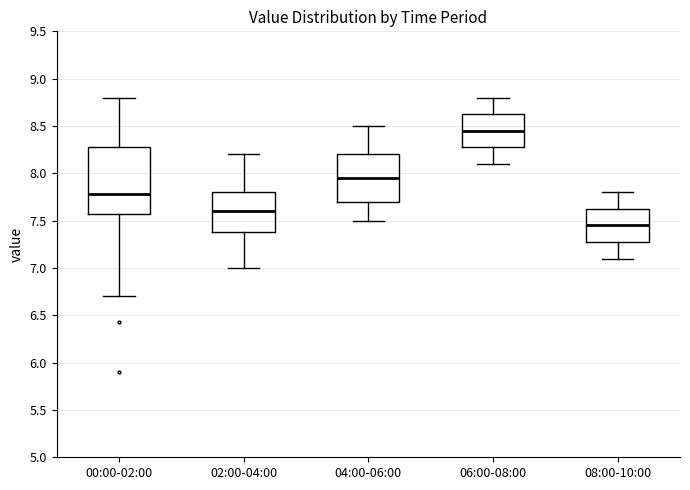

Where does the lower whisker of the box for 00:00-02:00 end on the y-axis? The values are not printed on the chart, so give them approximately, as read against the axis.

6.70